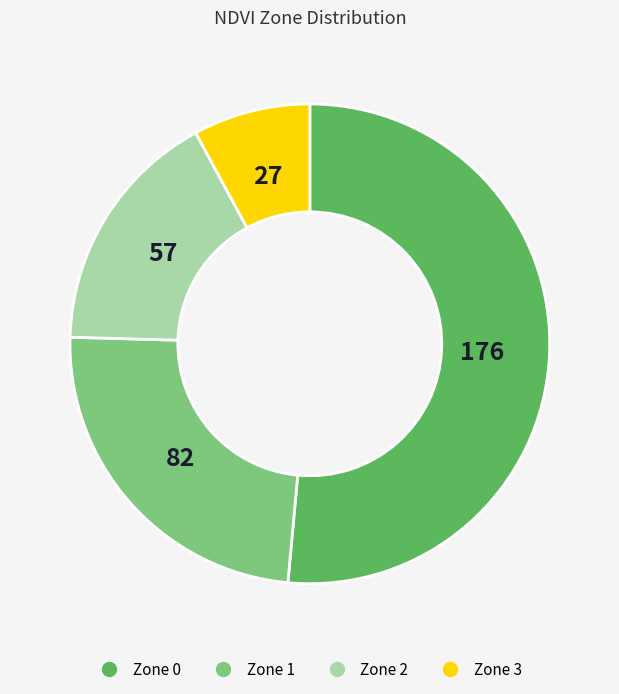

Is the sum of Zone 2 and Zone 3 greater than half?

No